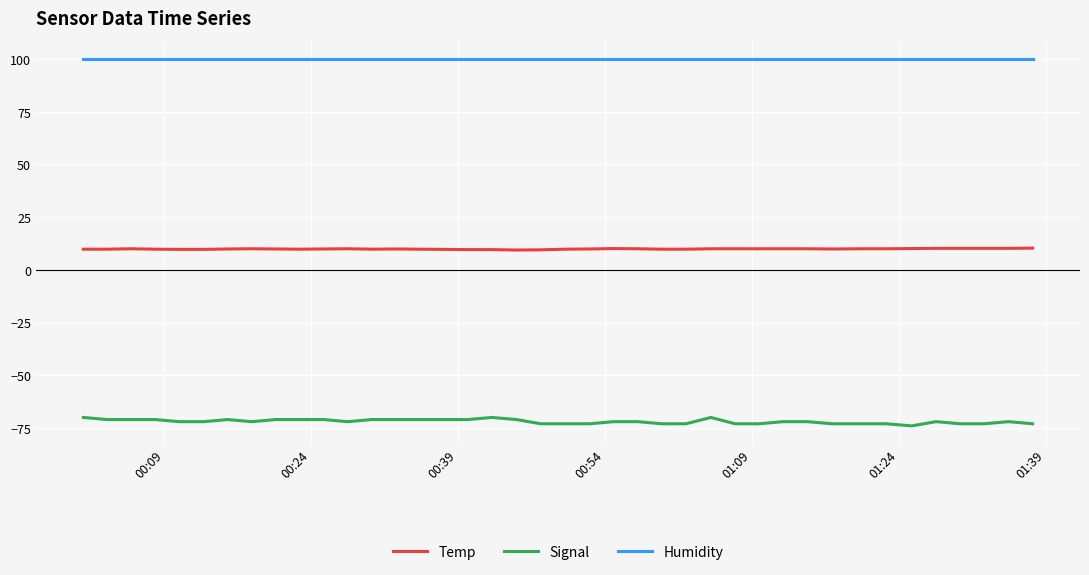

Does the chart display data point markers on the line(s)?

No